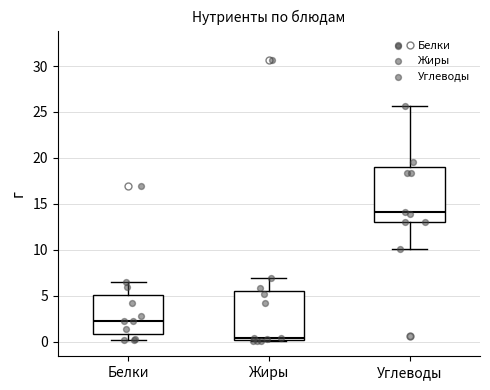

Reading left to right, read every box against the y-axis: the position of its median line, the range the box covers, and the ends of its whiskers. The values are not printed on the chart, so give them approximately, as read against the axis.

Белки: median 2.5, box 1.0 to 5.0, whiskers 0.0 to 6.5
Жиры: median 0.5, box 0.0 to 5.5, whiskers 0.0 (just below the box's lower edge) to 7.0
Углеводы: median 14.0, box 13.0 to 19.0, whiskers 10.0 to 25.5